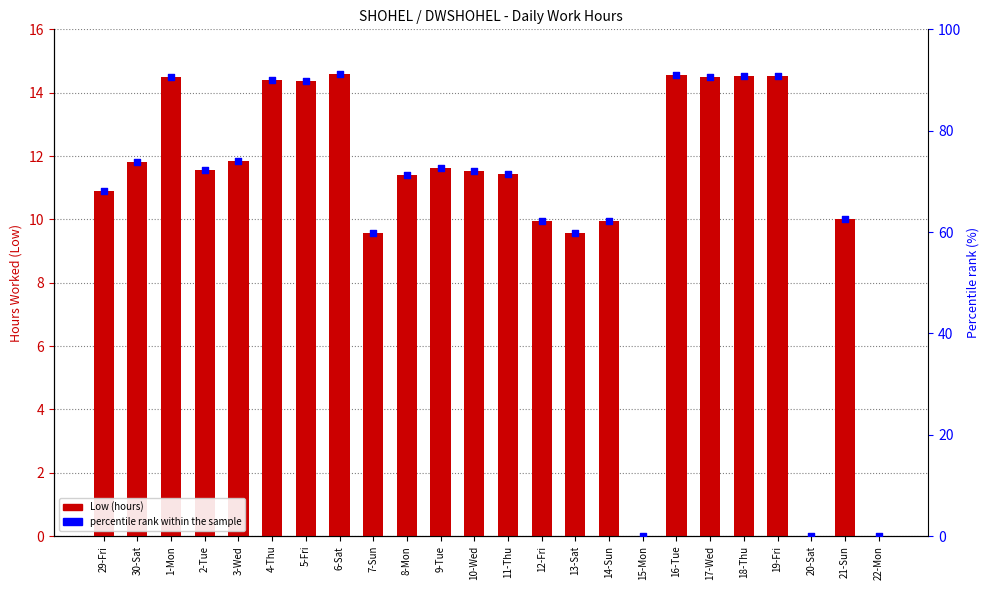

What is the total value across all series at 10-Wed?

83.6